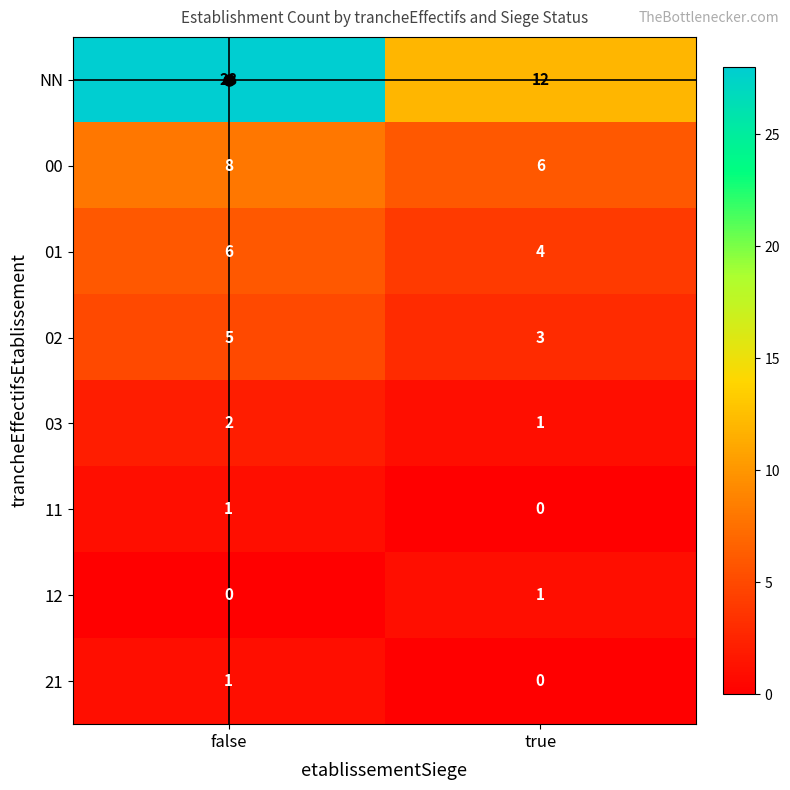

What is the sum of the 01 values at true and false?

10